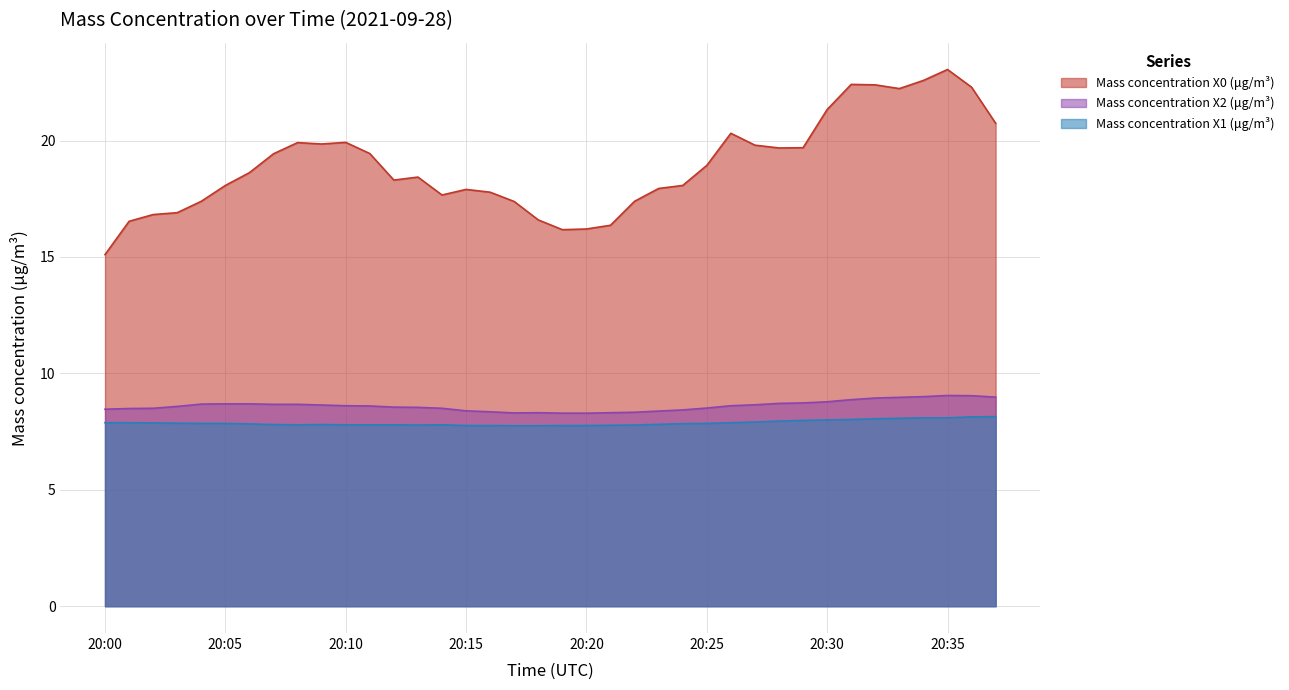

What is the value of the Mass concentration X0 (μg/m³) point at the 34th from the left?

22.2